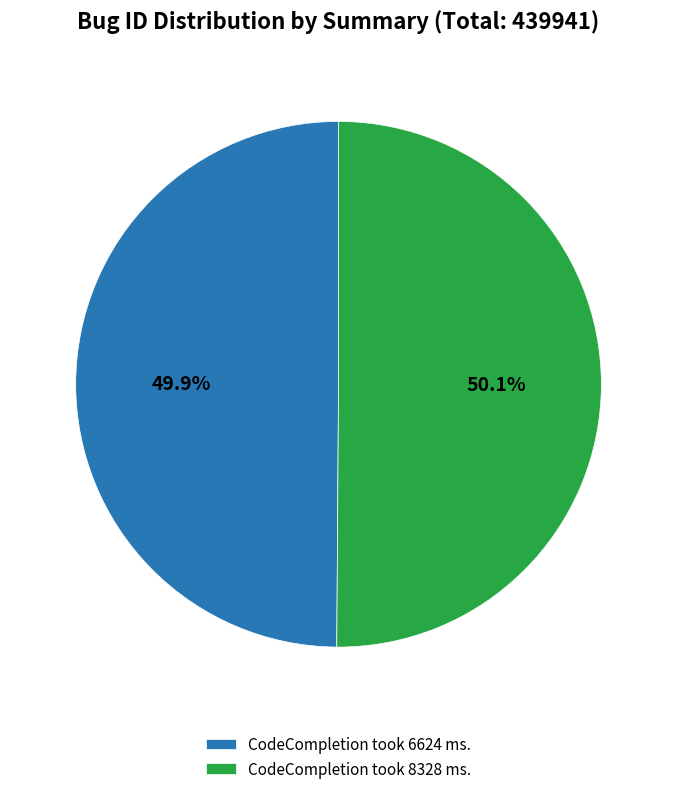

To the nearest percent, what is the combined percentage of CodeCompletion took 6624 ms. and CodeCompletion took 8328 ms.?

100%